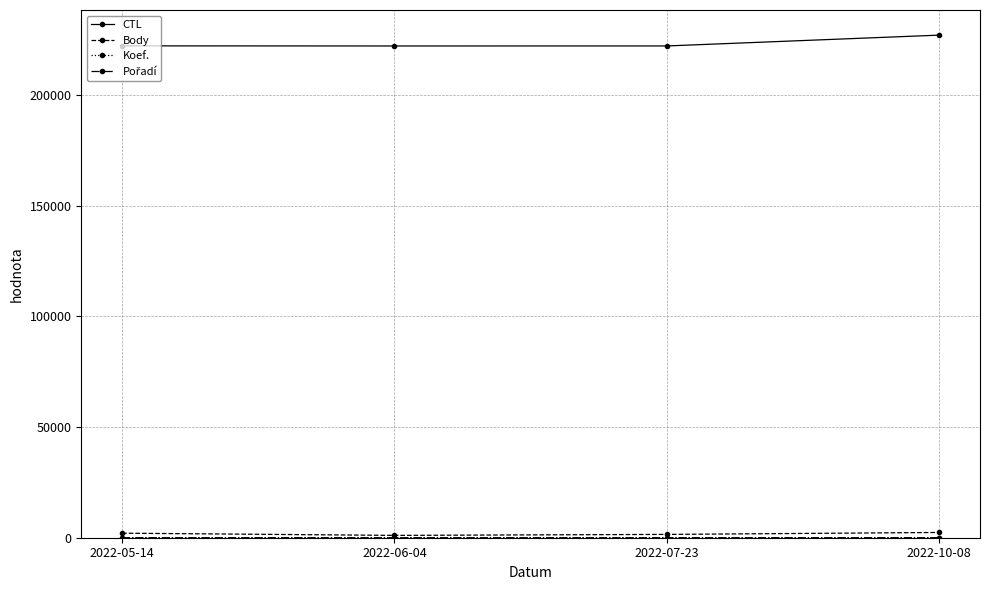

At how many categories does at least one series exceed 164255?

4